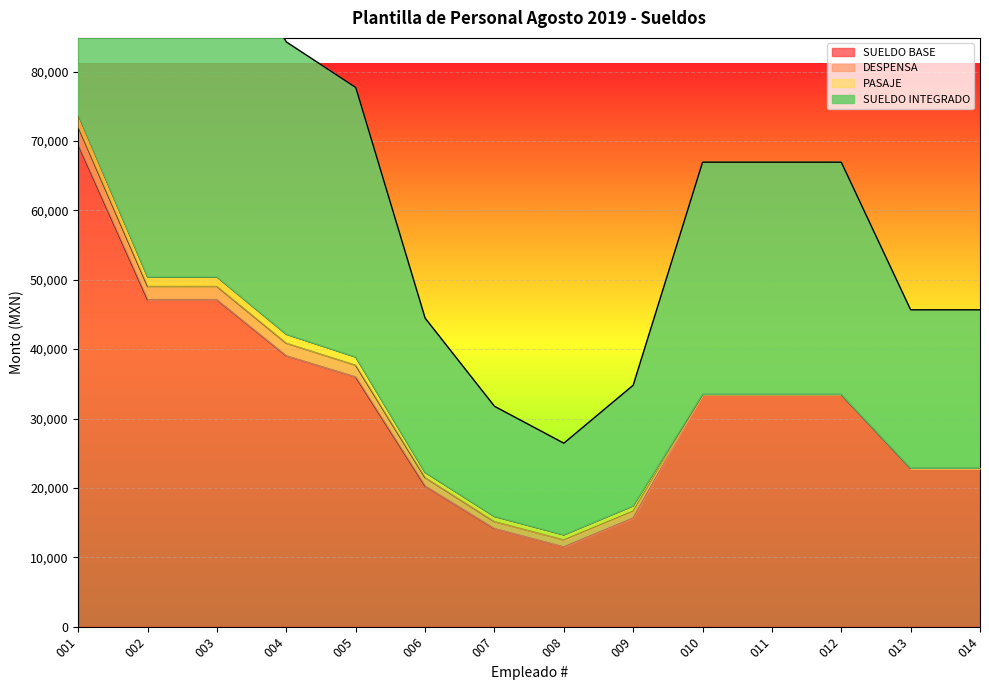

The value of SUELDO BASE at 006 is 34834. True or false?

False